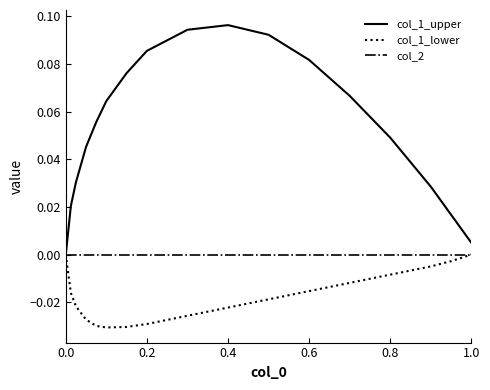

Which series has the largest total across all categories?

col_1_upper